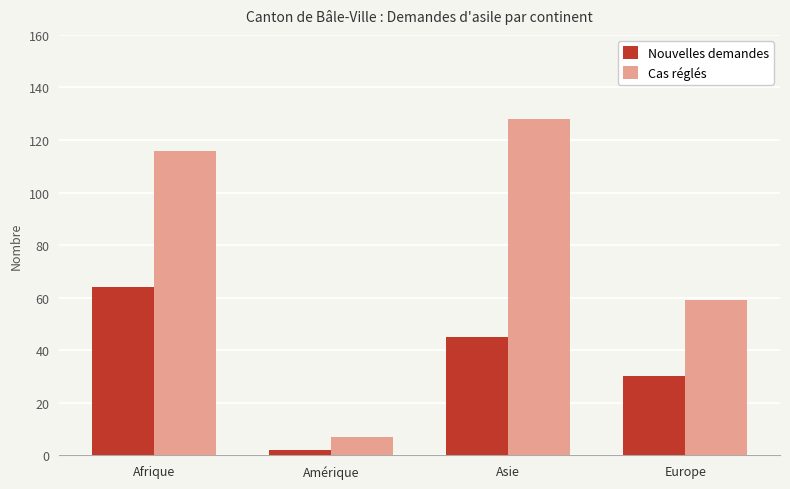

What is the label of the 4th bar from the right?

Afrique